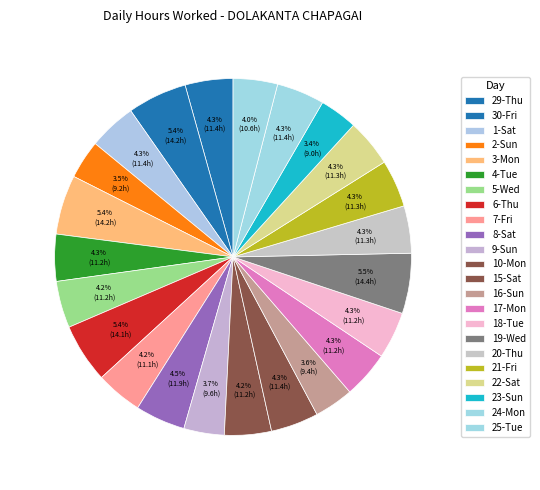

How many slices are in this pie chart?

23